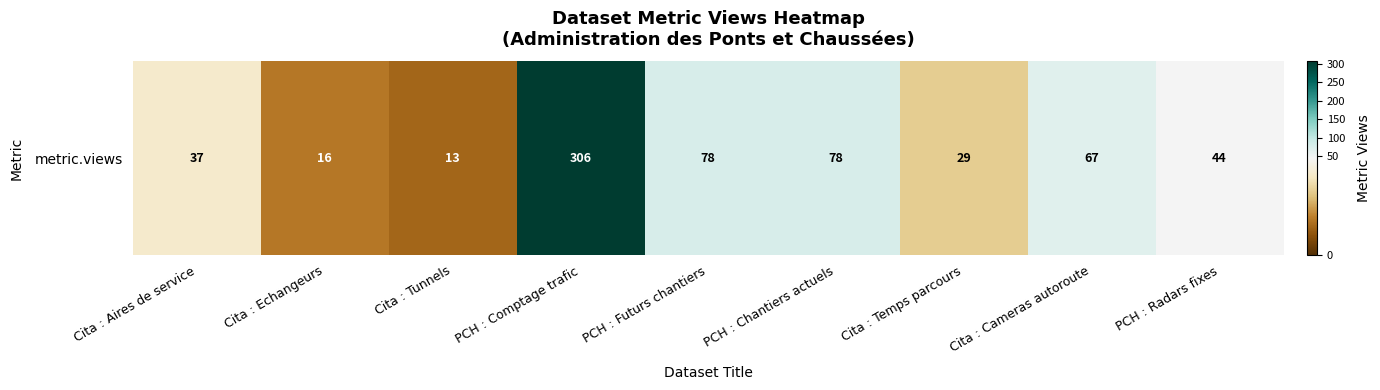

Is it true that the value at PCH : Futurs chantiers is 118?

False